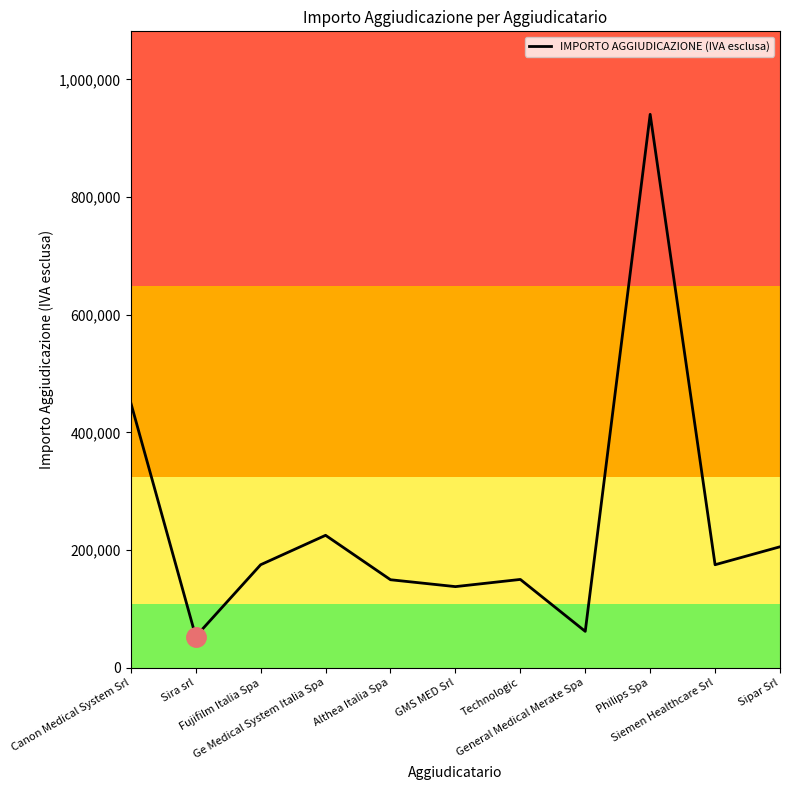

What is the smallest value displayed?

53000